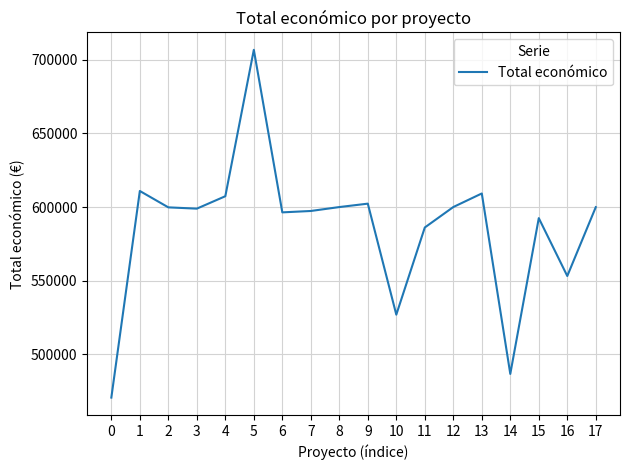

Is it true that the value at 3 is 598909.0?

True